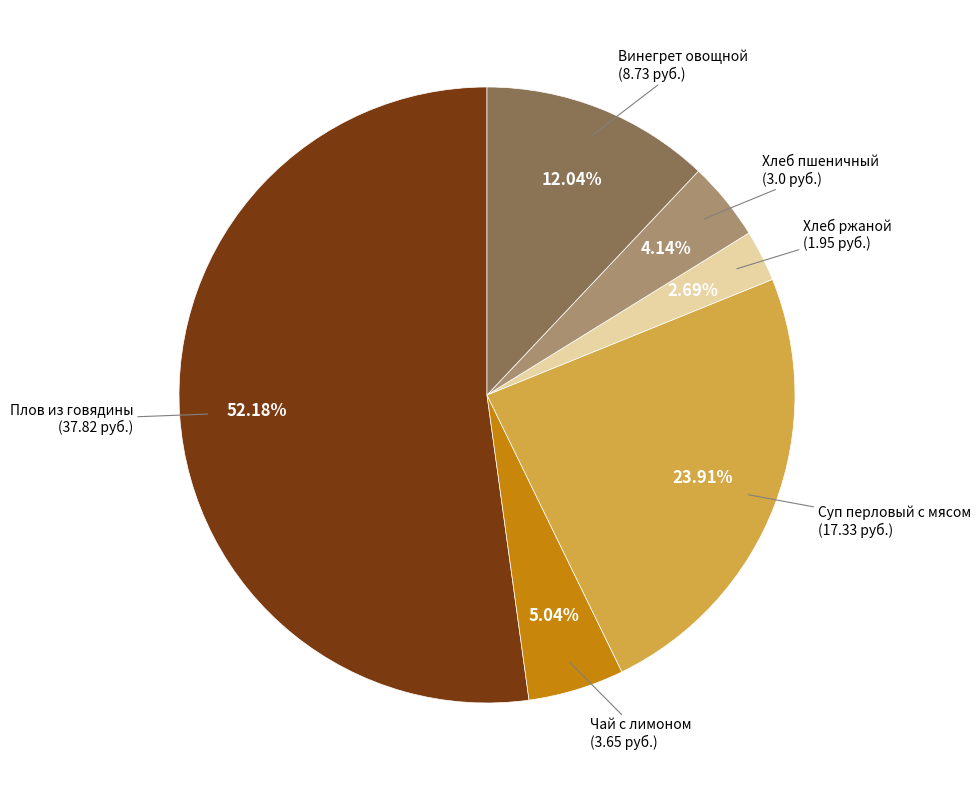

Is there a majority slice in this chart?

Yes